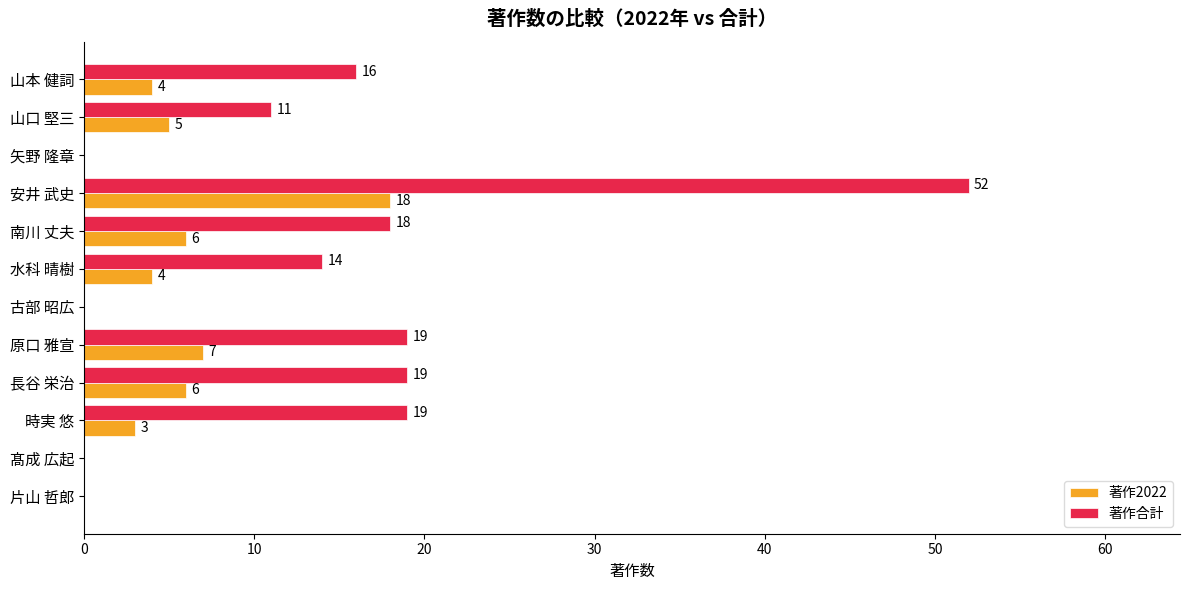

True or false: 著作合計 has a value of 16 at 山本 健詞.

True